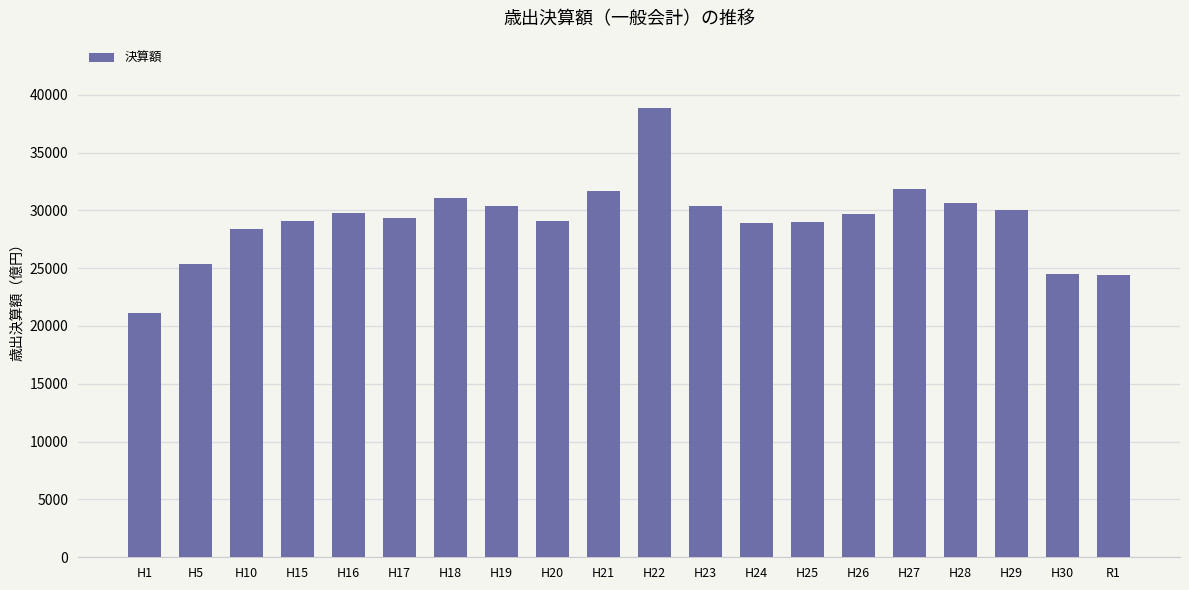

The chart shows a value of 18950.2 at H19. True or false?

False